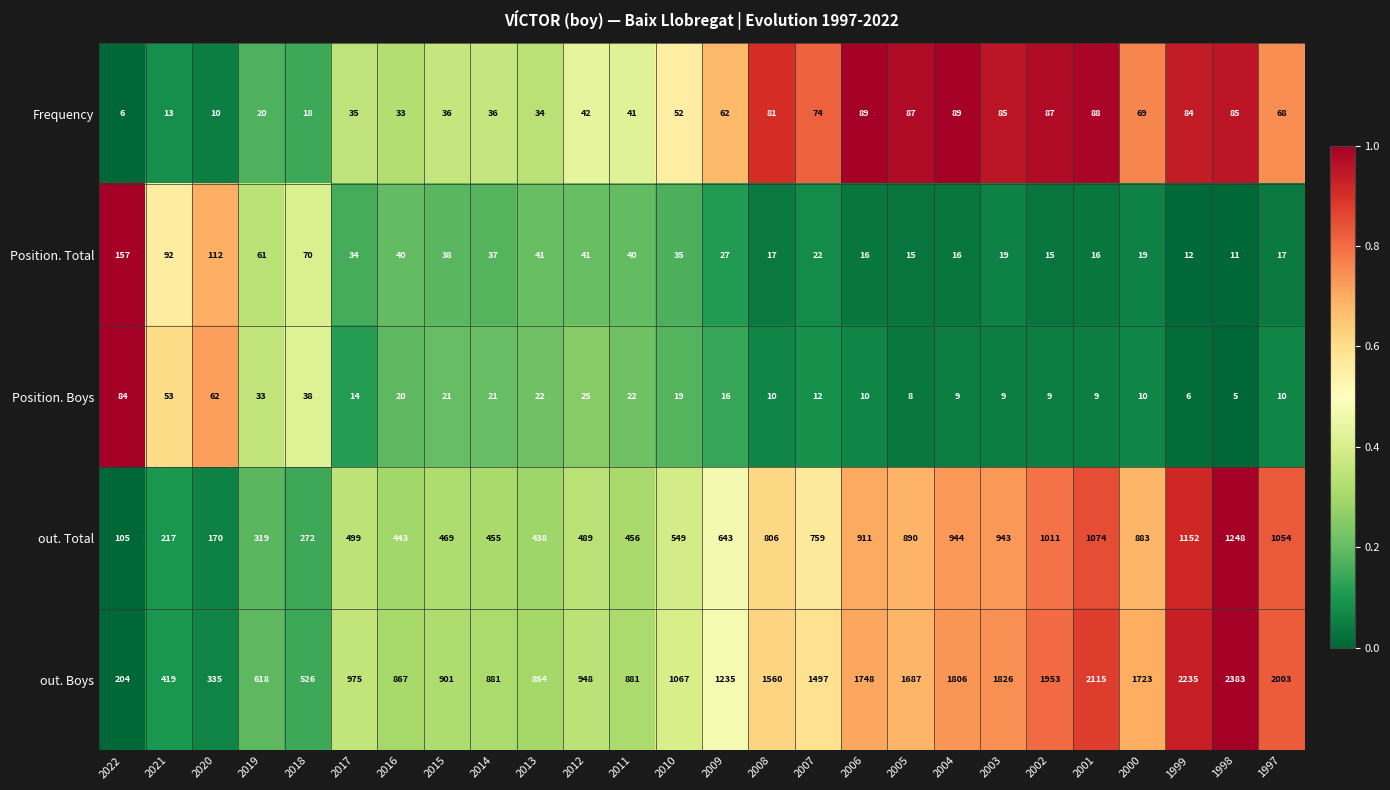

At which category is the sum across all series the highest?

1998